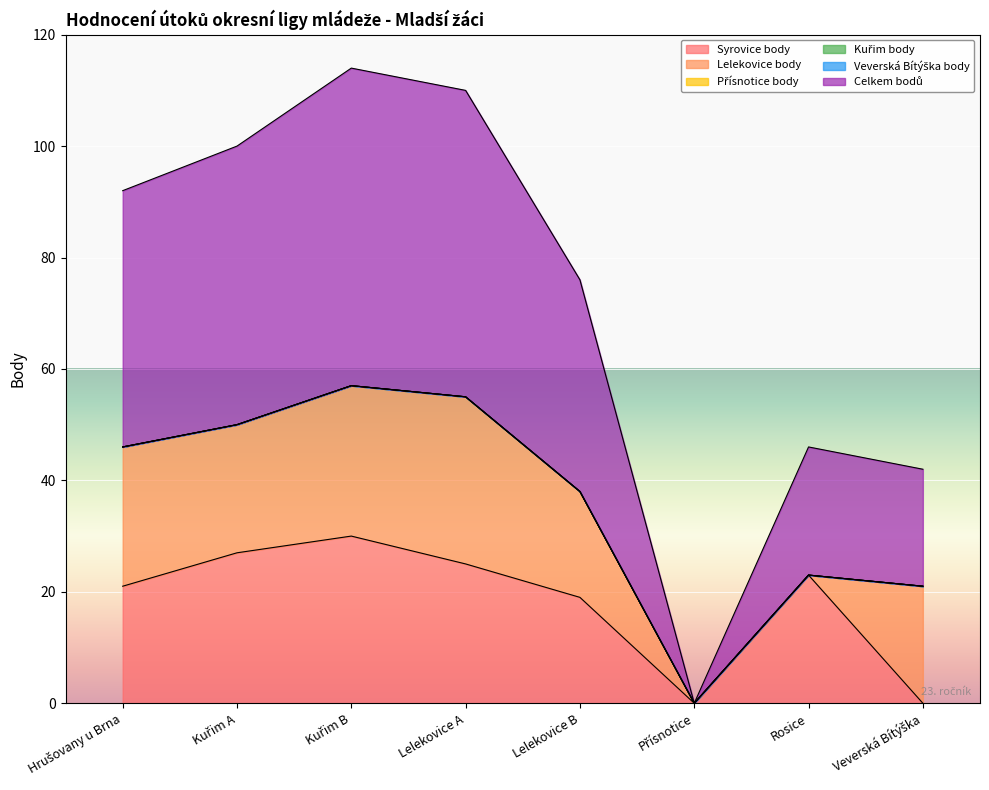

True or false: Celkem bodů and Syrovice body intersect in this chart.

False